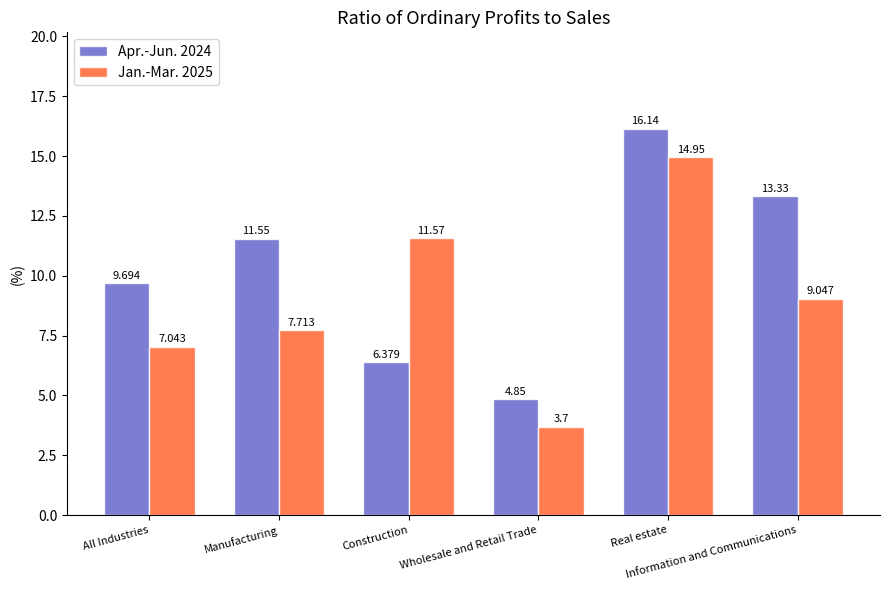

What is the label of the 1st bar from the left?

All Industries